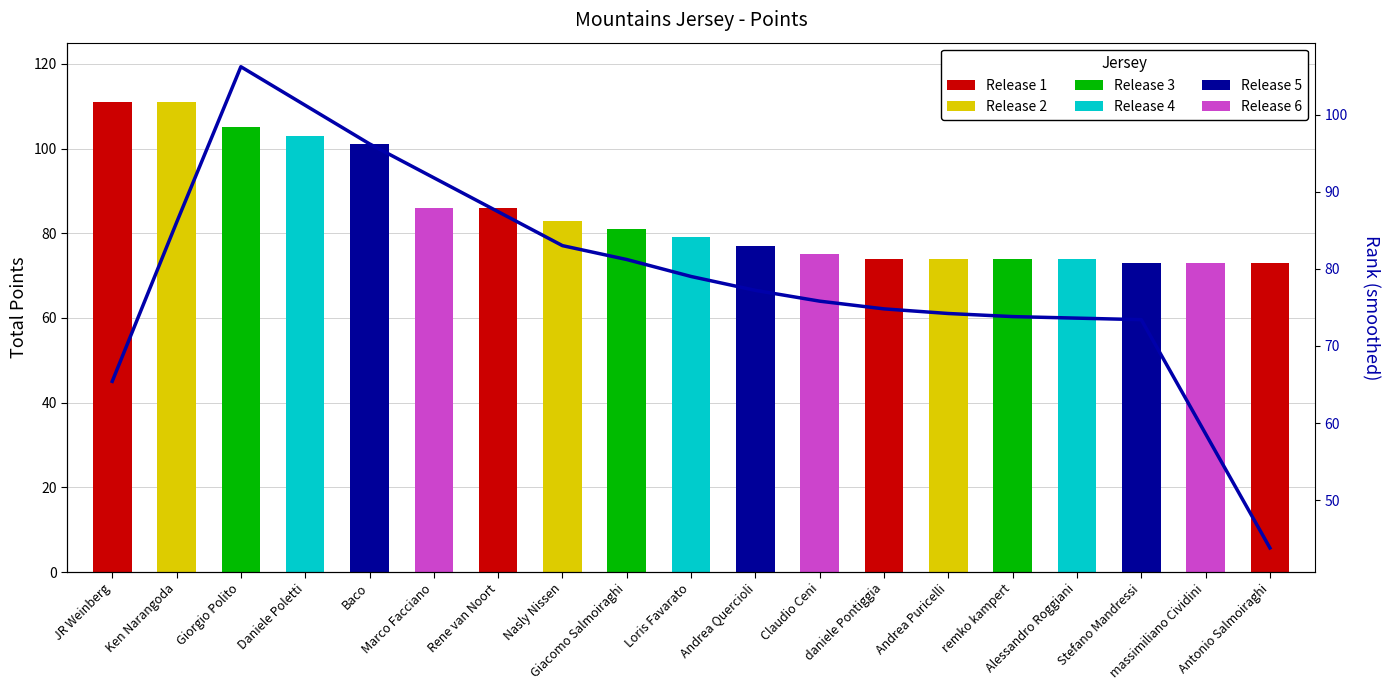

True or false: the data shows 113.1 at Stefano Mandressi.

False